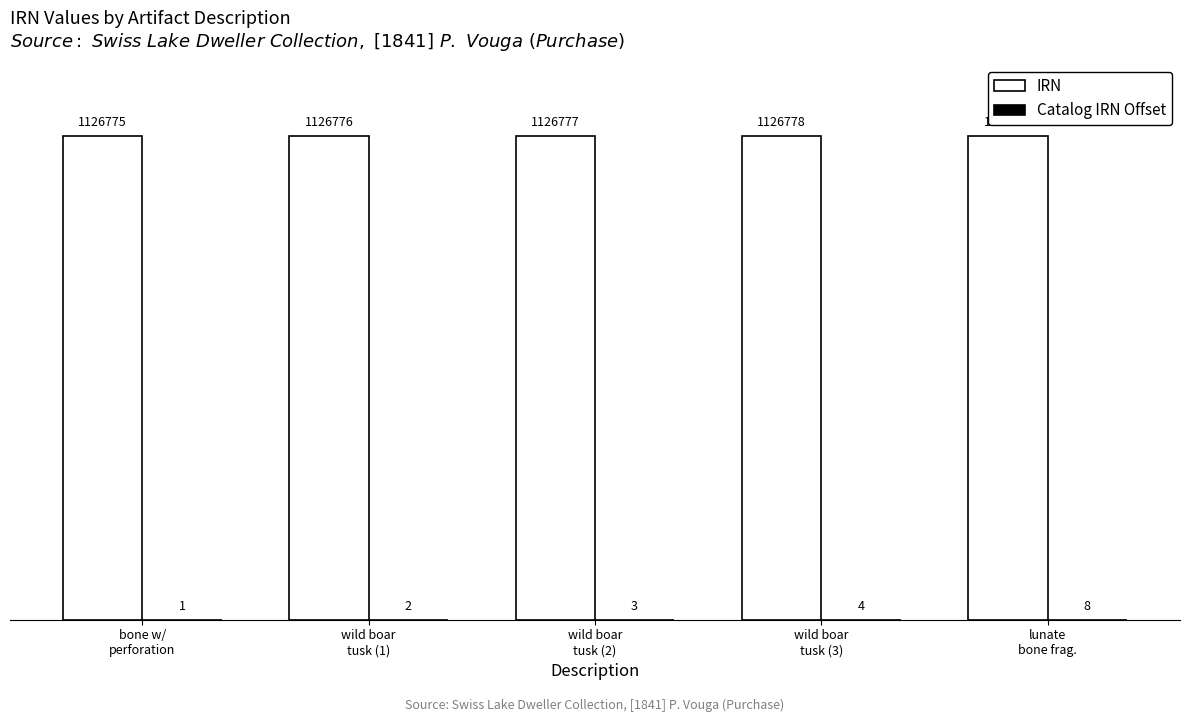

What is the difference between the maximum and minimum values in the IRN series?

7